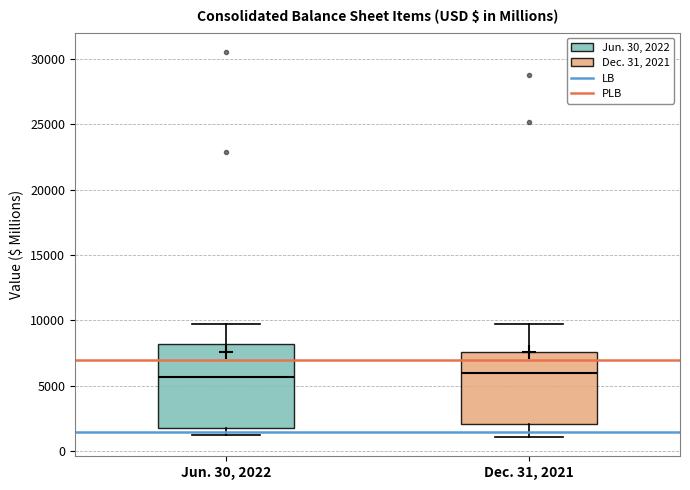

Which box is the tallest, from its lower edge to its upper edge?

Jun. 30, 2022